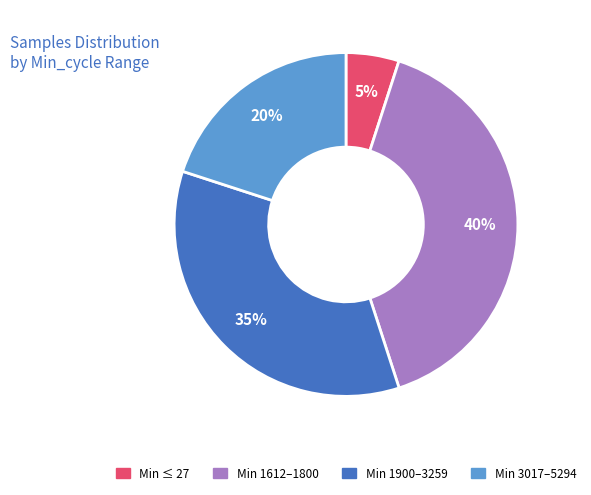

Which category has the biggest portion of the pie?

Min 1612–1800